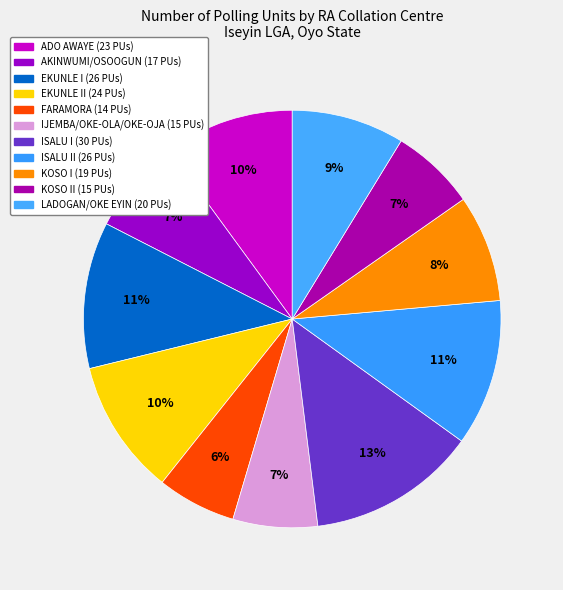

How many slices are in this pie chart?

11